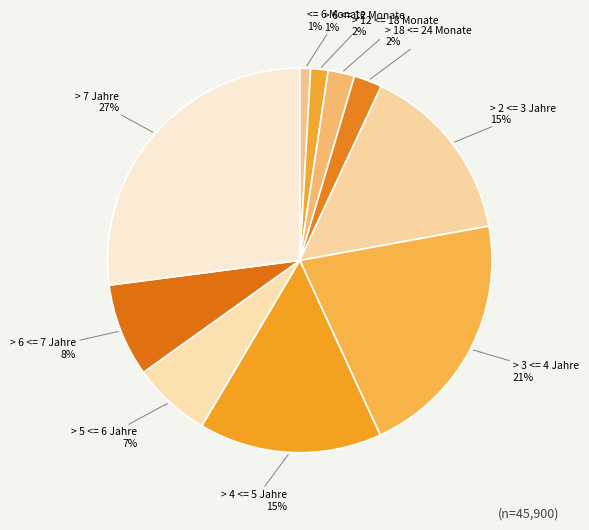

To the nearest percent, what is the average slice percentage?

10%